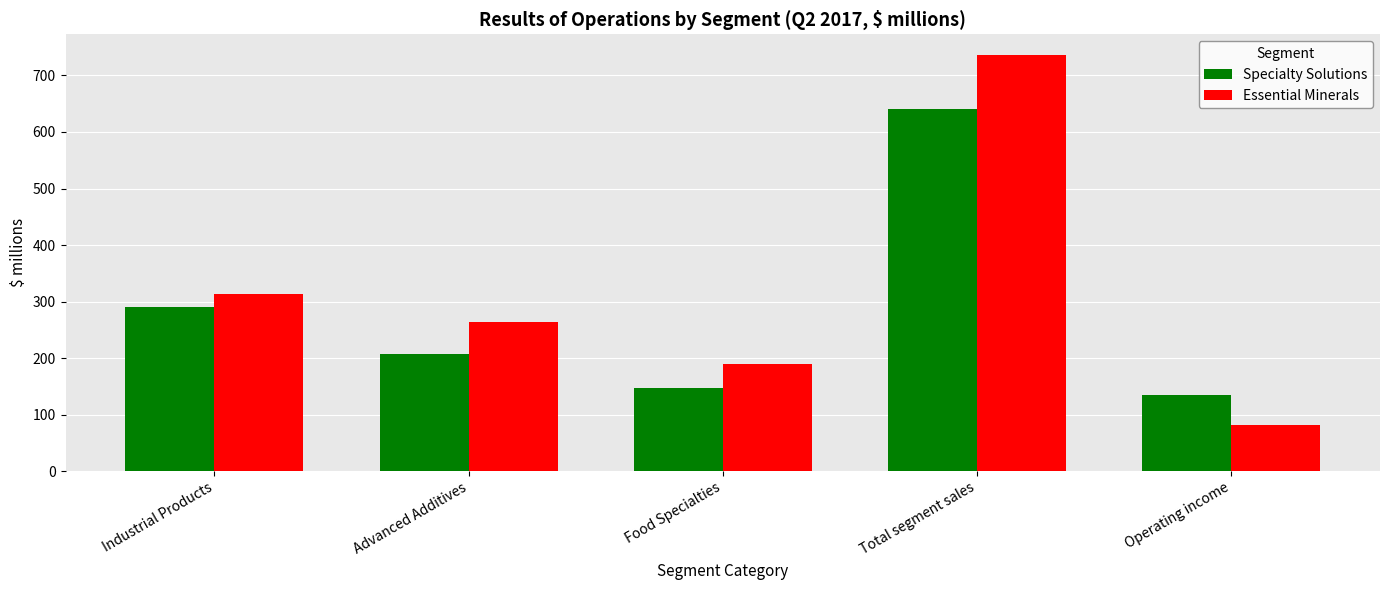

True or false: Essential Minerals has a value of 81 at Operating income.

True